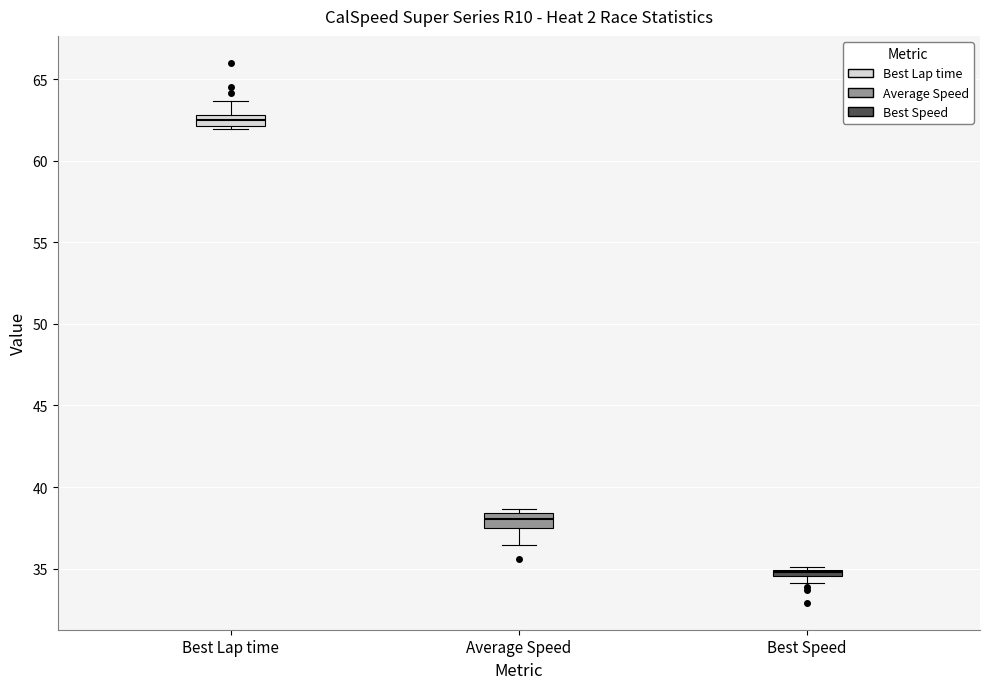

Which box has the highest median line?

Best Lap time